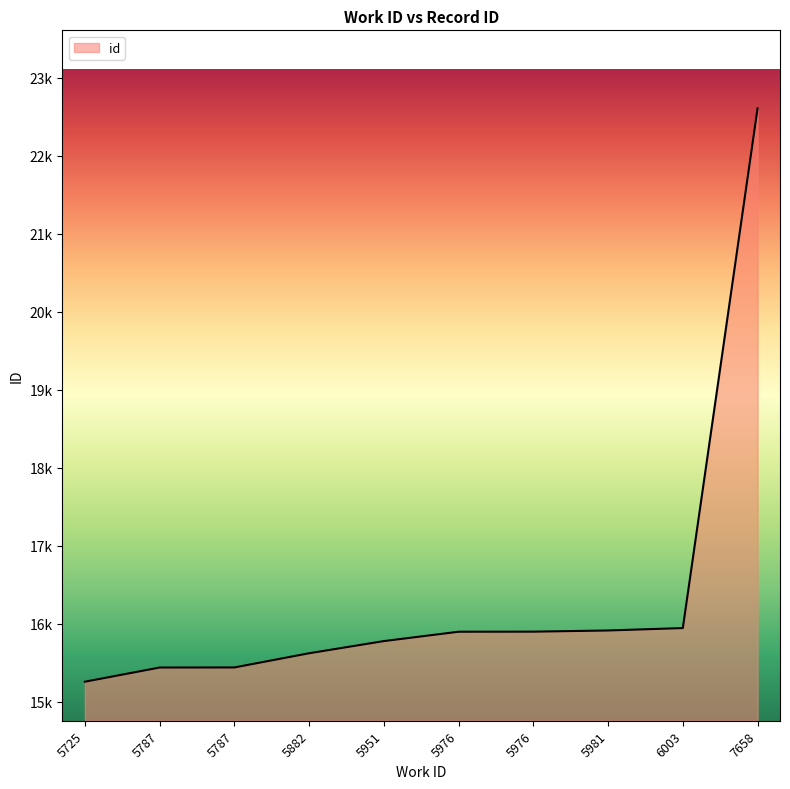

Is this an area chart (filled region under the line)?

Yes